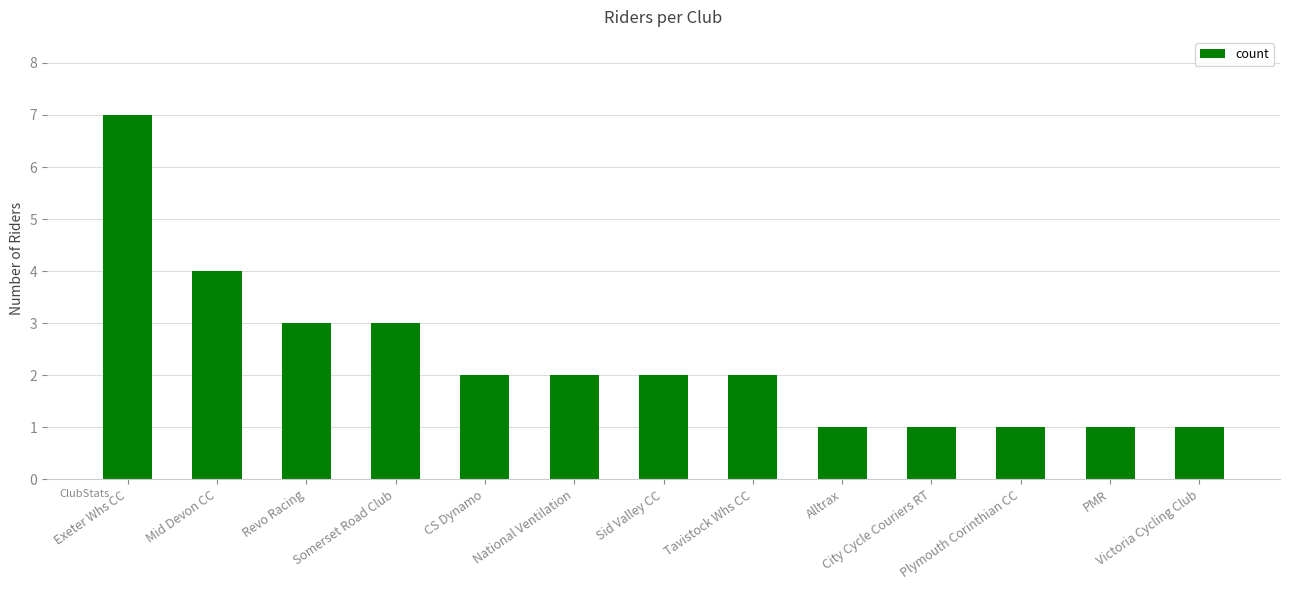

Are the bars grouped side by side (vs. stacked)?

No